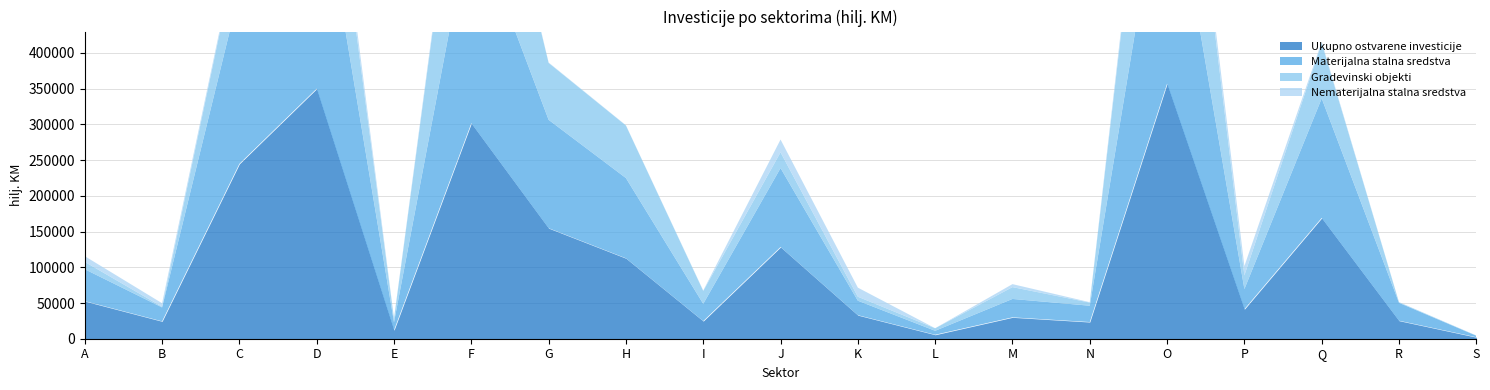

True or false: Ukupno ostvarene investicije and Materijalna stalna sredstva cross at least once.

False